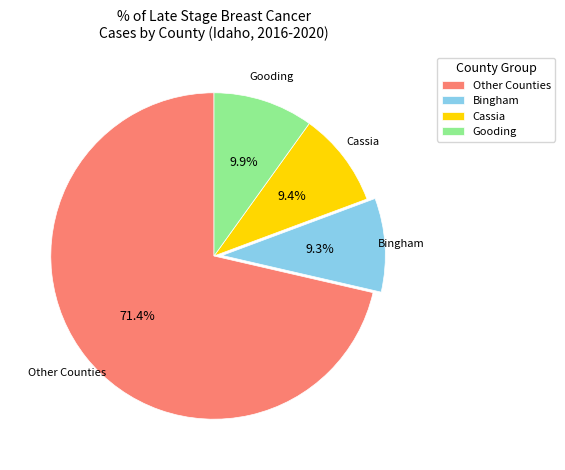

What is the largest slice in the pie chart?

Other Counties